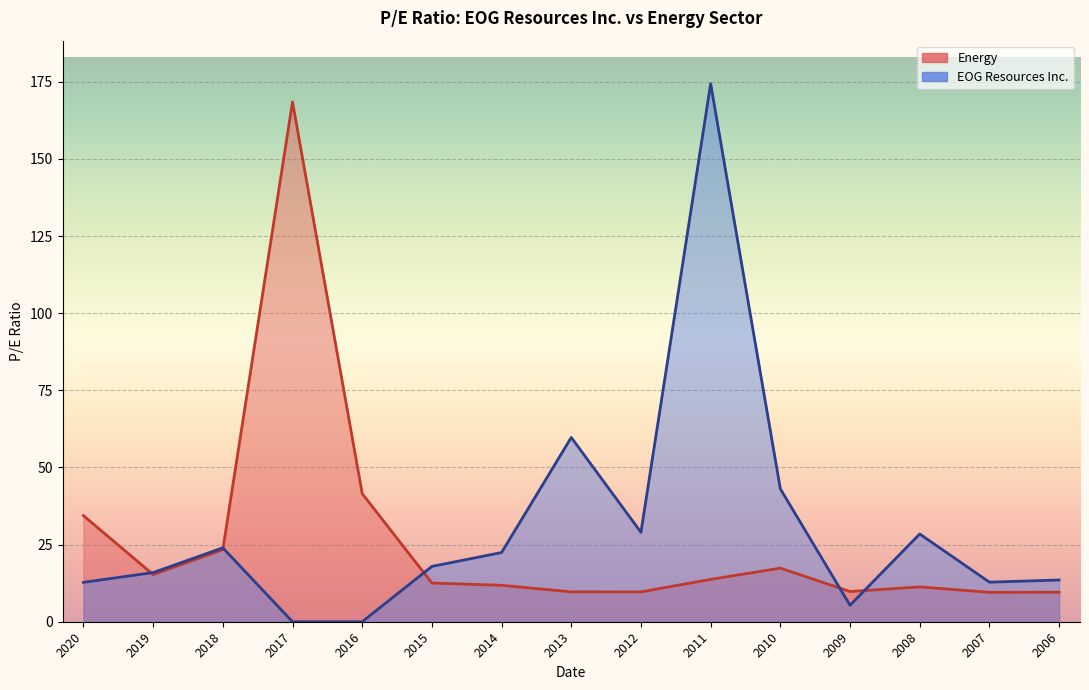

How many data points in Energy are above 12?

8